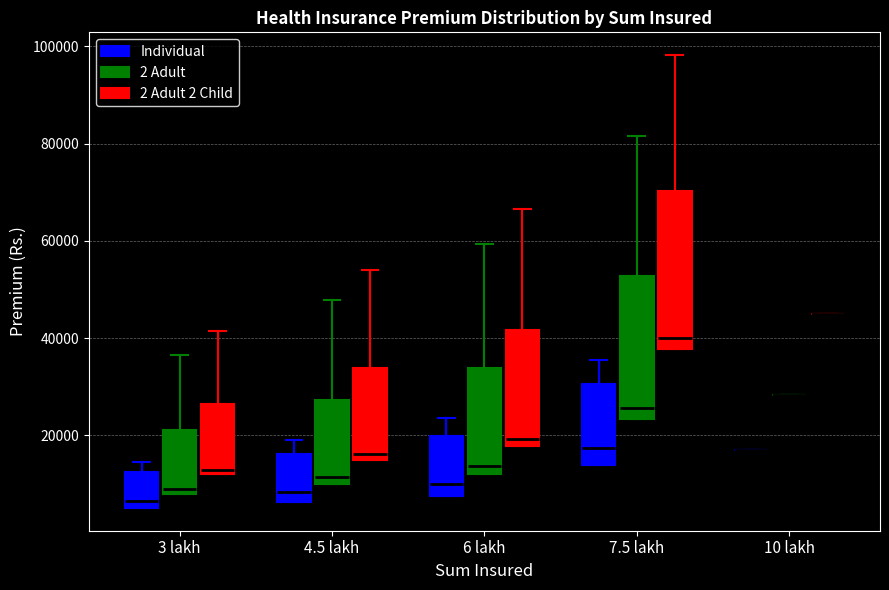

Reading left to right, transcribe this box plot: for each box, give where its median line is, the range the box spans, and where its two whiskers end, as read against the y-axis. The values are not printed on the chart, so give them approximately, as read against the axis.

3 lakh (Individual): median 6000 (just above the box's lower edge), box 6000 to 12000, whiskers 6000 to 14000
3 lakh (2 Adult): median 8000 (just above the box's lower edge), box 8000 to 22000, whiskers 8000 to 36000
3 lakh (2 Adult 2 Child): median 12000 (just above the box's lower edge), box 12000 to 26000, whiskers 12000 to 42000
4.5 lakh (Individual): median 8000, box 6000 to 16000, whiskers 6000 to 20000
4.5 lakh (2 Adult): median 12000, box 10000 to 28000, whiskers 10000 to 48000
4.5 lakh (2 Adult 2 Child): median 16000, box 14000 to 34000, whiskers 14000 to 54000
6 lakh (Individual): median 10000, box 8000 to 20000, whiskers 8000 to 24000
6 lakh (2 Adult): median 14000, box 12000 to 34000, whiskers 12000 to 60000
6 lakh (2 Adult 2 Child): median 20000, box 18000 to 42000, whiskers 18000 to 66000
7.5 lakh (Individual): median 18000, box 14000 to 30000, whiskers 14000 to 36000
7.5 lakh (2 Adult): median 26000, box 24000 to 52000, whiskers 24000 to 82000
7.5 lakh (2 Adult 2 Child): median 40000, box 38000 to 70000, whiskers 38000 to 98000
10 lakh (Individual): box collapsed to a line at 18000, whiskers 18000 to 18000
10 lakh (2 Adult): box collapsed to a line at 28000, whiskers 28000 to 28000
10 lakh (2 Adult 2 Child): box collapsed to a line at 44000, whiskers 44000 to 44000